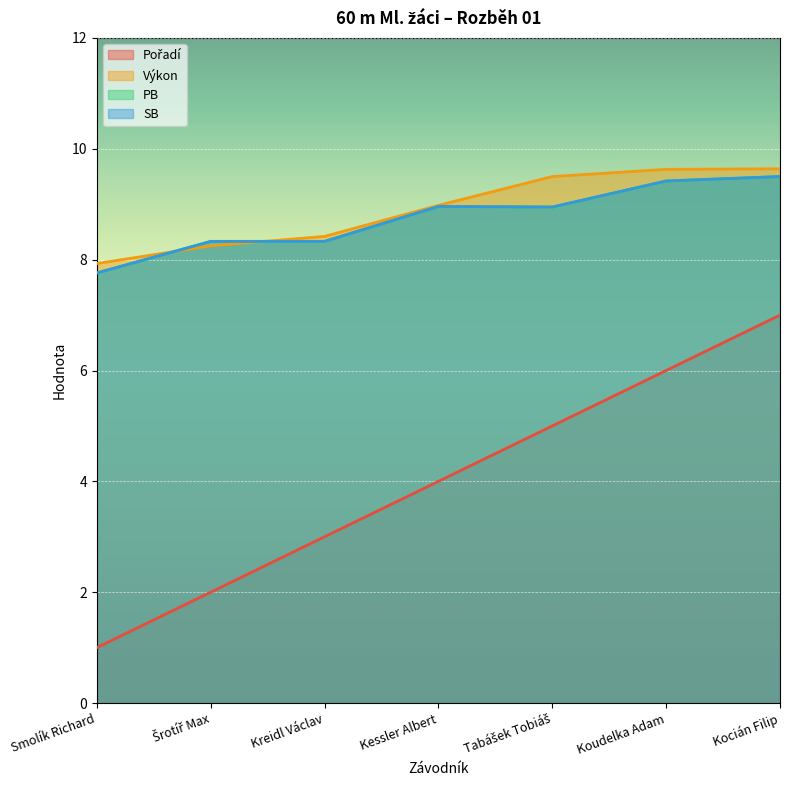

What is the average value of the SB series?

8.8